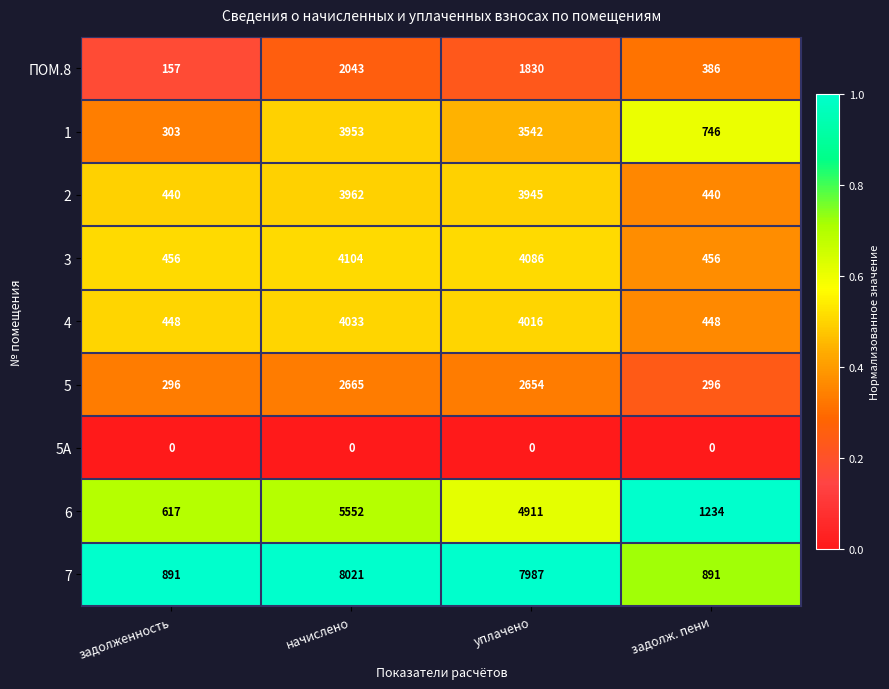

What is the highest value of the ПОМ.8 series?

2043